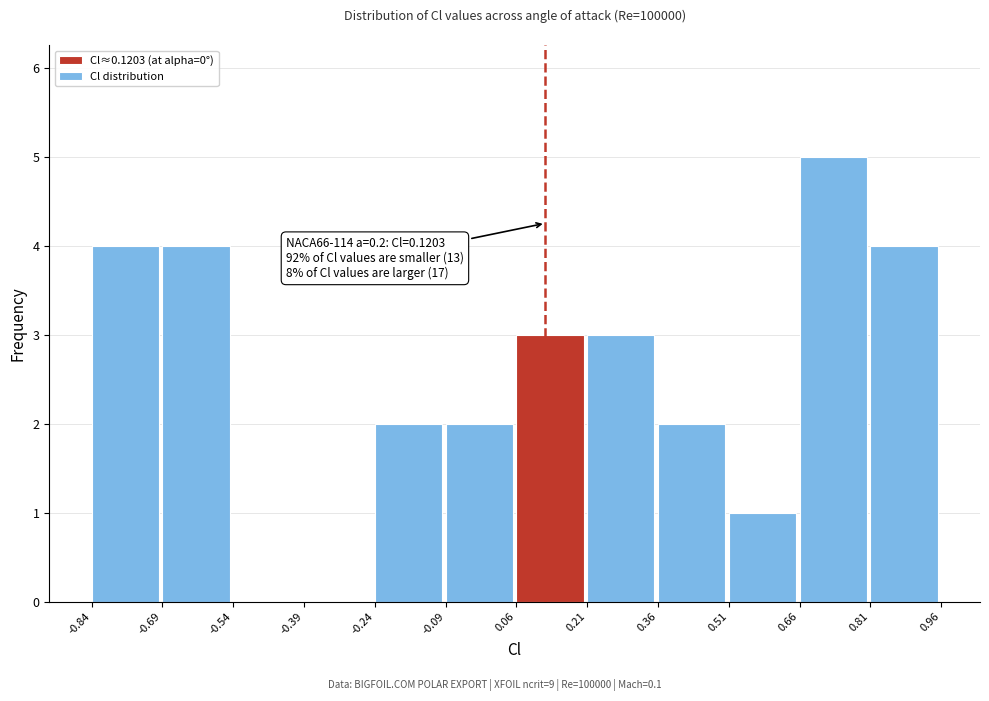

Over which range of the x-axis is the bar tallest?

0.66 to 0.81